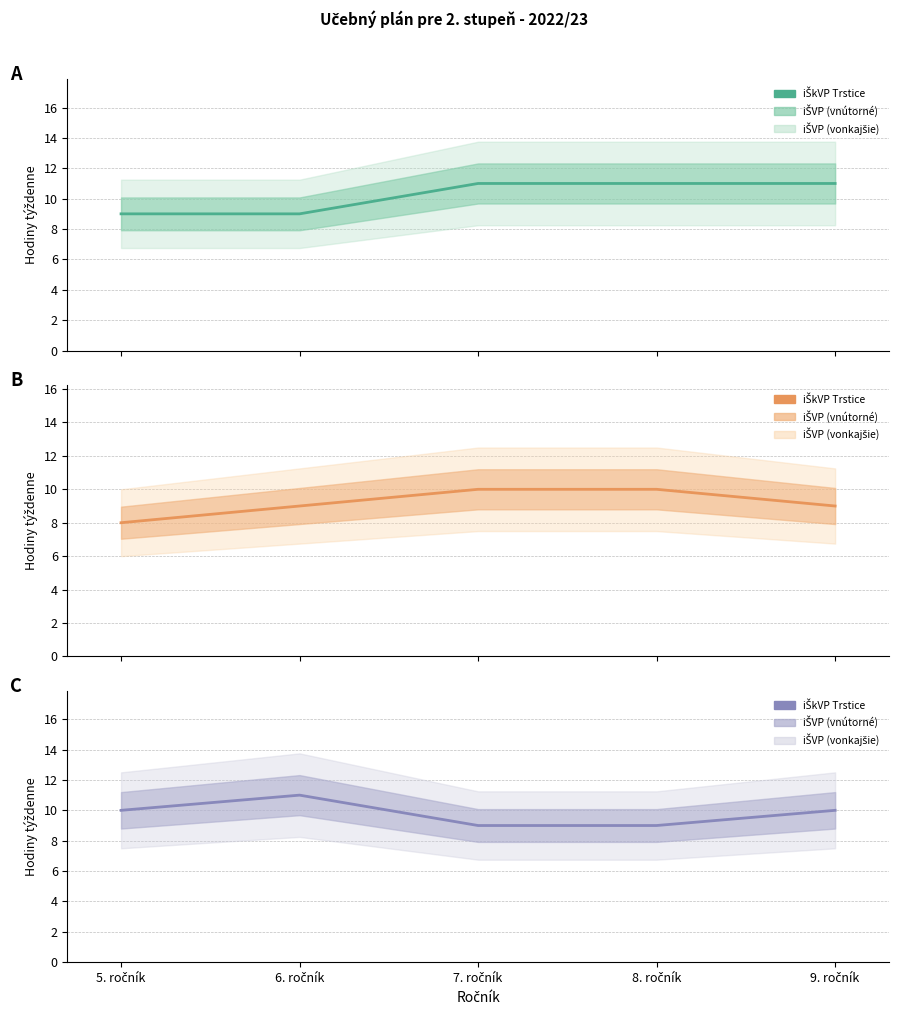

What is the approximate value of Matematika a príroda at 9. ročník?

9